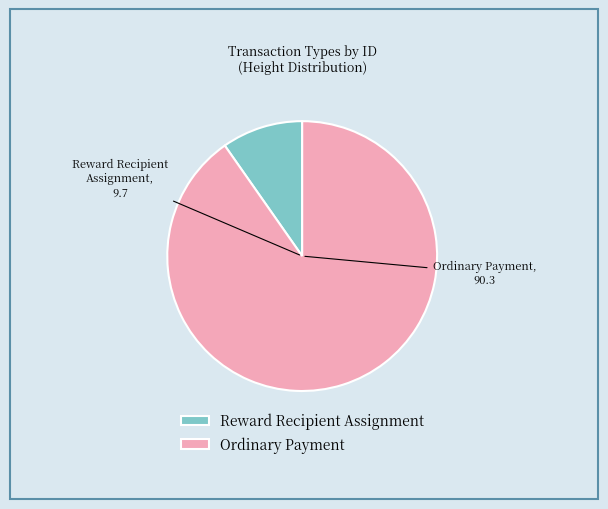

True or false: Reward Recipient Assignment accounts for 10% of the total.

True